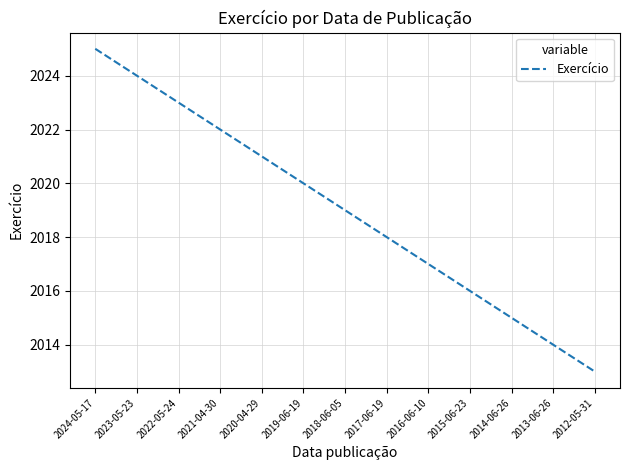

What is the difference between the second highest and minimum values?

11